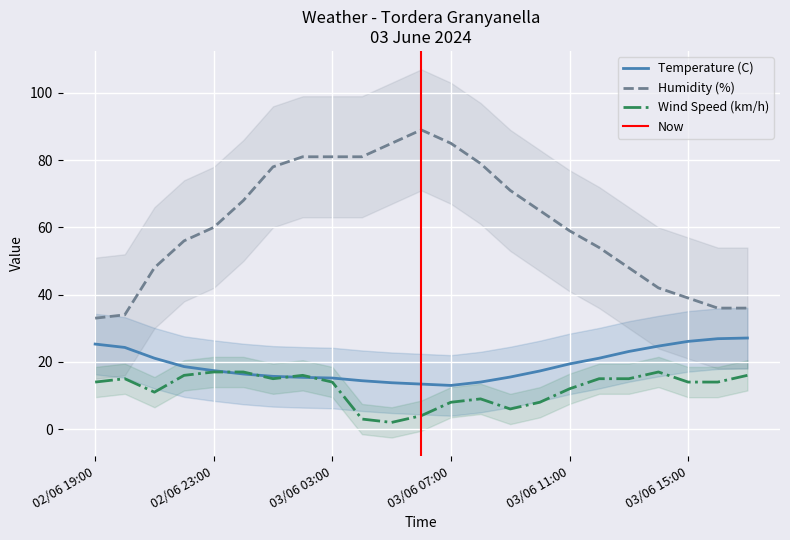

Reading left to right, transcribe all the data shown in this chart.

Temperature (C): 25.3	24.3	21.1	18.6	17.4	16.4	15.7	15.4	15.2	14.4	13.8	13.4	13.0	14.0	15.5	17.3	19.4	21.1	23.1	24.7	26.1	26.9	27.1
Humidity (%): 33.0	34.0	48.0	56.0	60.0	68.0	78.0	81.0	81.0	81.0	85.0	89.0	85.0	79.0	71.0	65.0	59.0	54.0	48.0	42.0	39.0	36.0	36.0
Wind Speed (km/h): 14.0	15.0	11.0	16.0	17.0	17.0	15.0	16.0	14.0	3.0	2.0	4.0	8.0	9.0	6.0	8.0	12.0	15.0	15.0	17.0	14.0	14.0	16.0